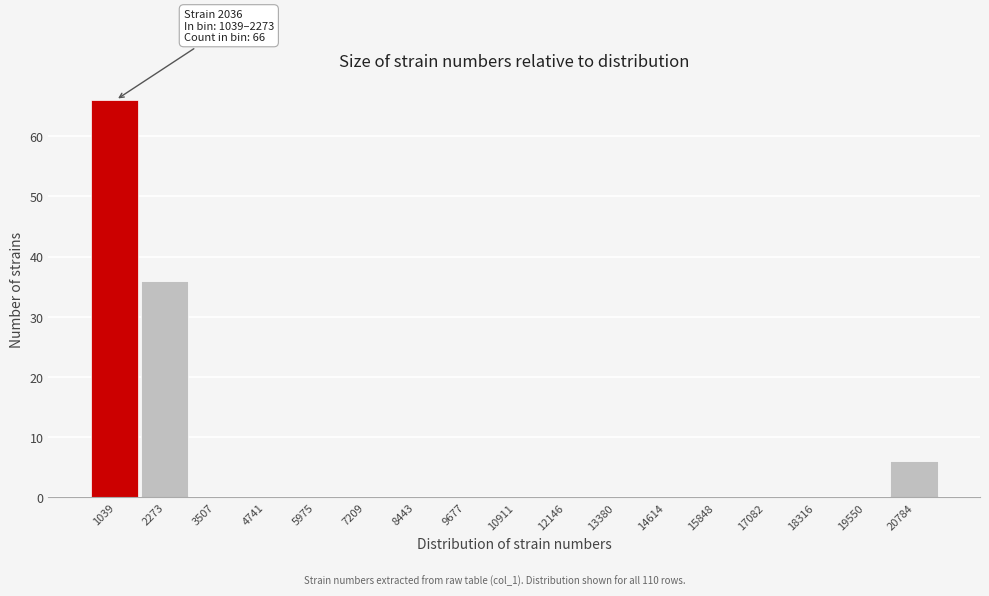

Reading left to right, list all the values displayed in this chart.

1039=66	2273=36	3507=0	4741=0	5975=0	7209=0	8443=0	9677=0	10911=0	12146=0	13380=0	14614=0	15848=0	17082=0	18316=0	19550=0	20784=6